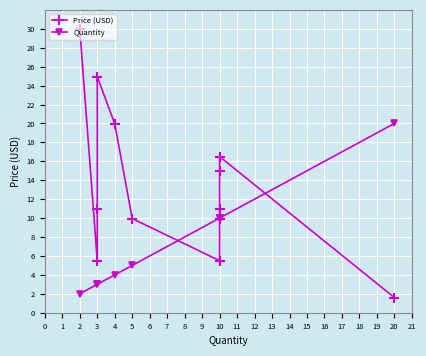

What is the highest value of the Price (USD) series?

29.9